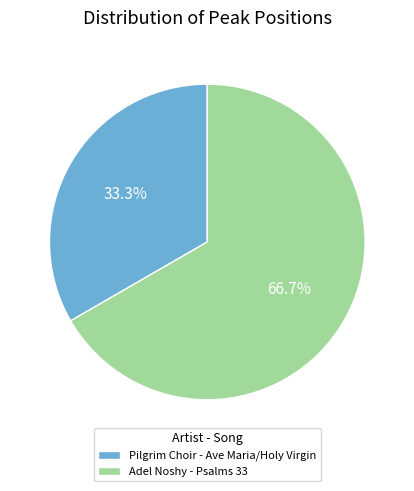

What is the ratio of the value at Pilgrim Choir - Ave Maria/Holy Virgin to the value at Adel Noshy - Psalms 33?

0.5